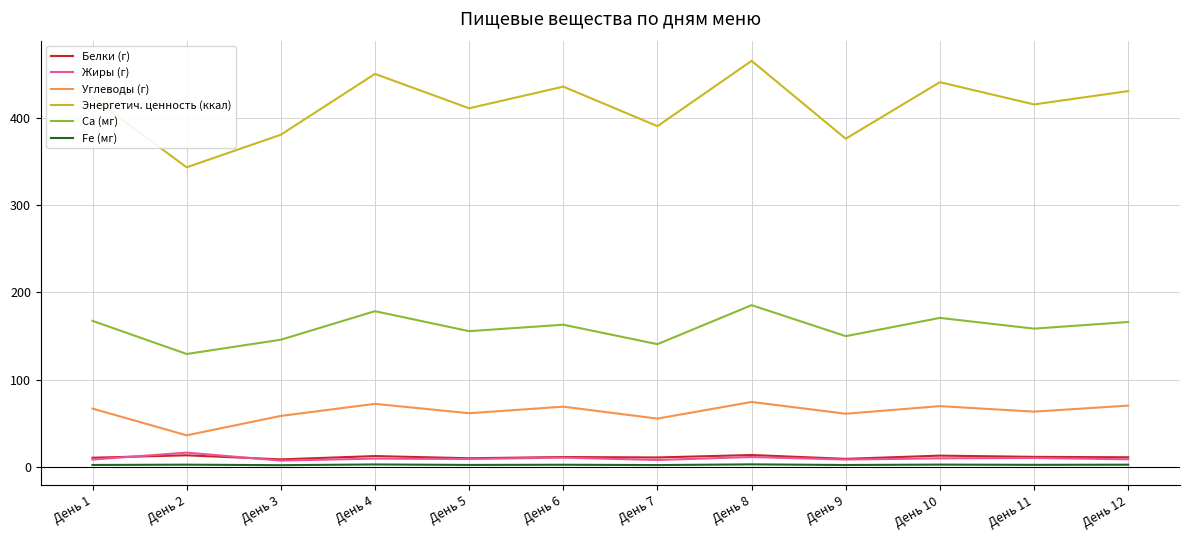

What is the average value of the Ca (мг) series?

159.1